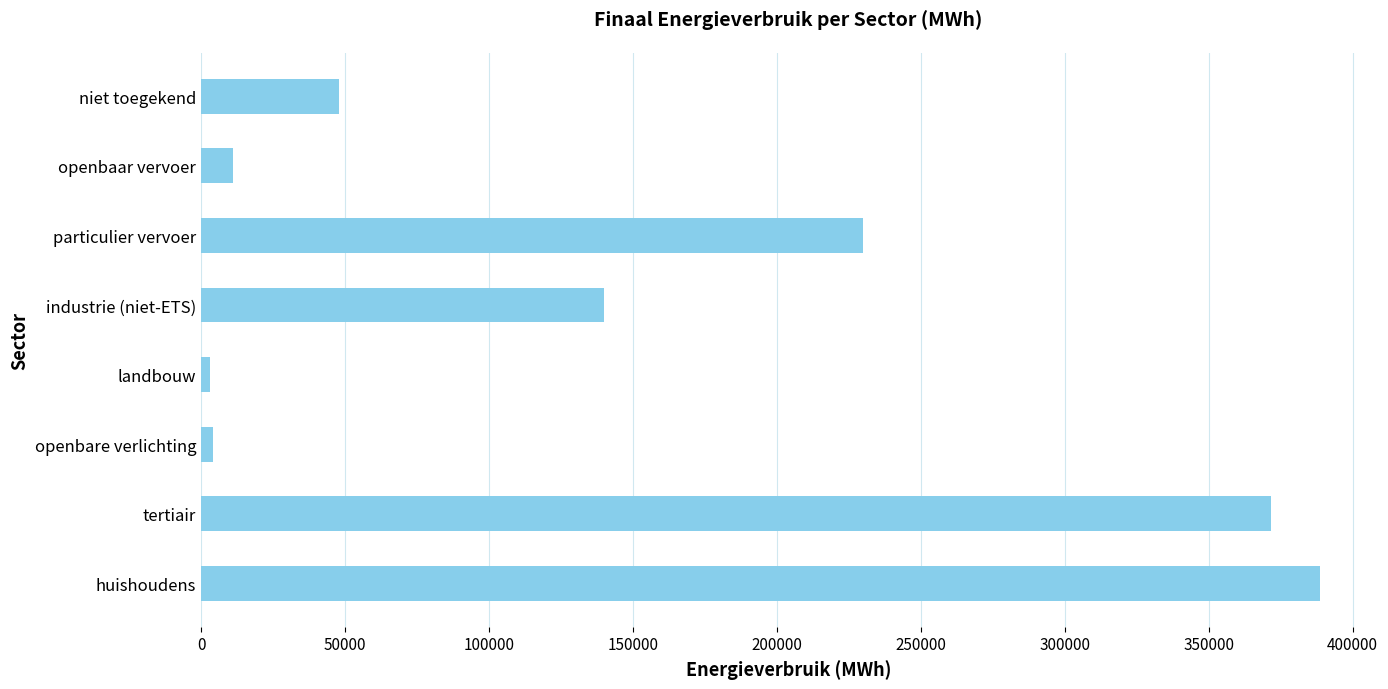

True or false: the data shows 388720.0 at huishoudens.

True